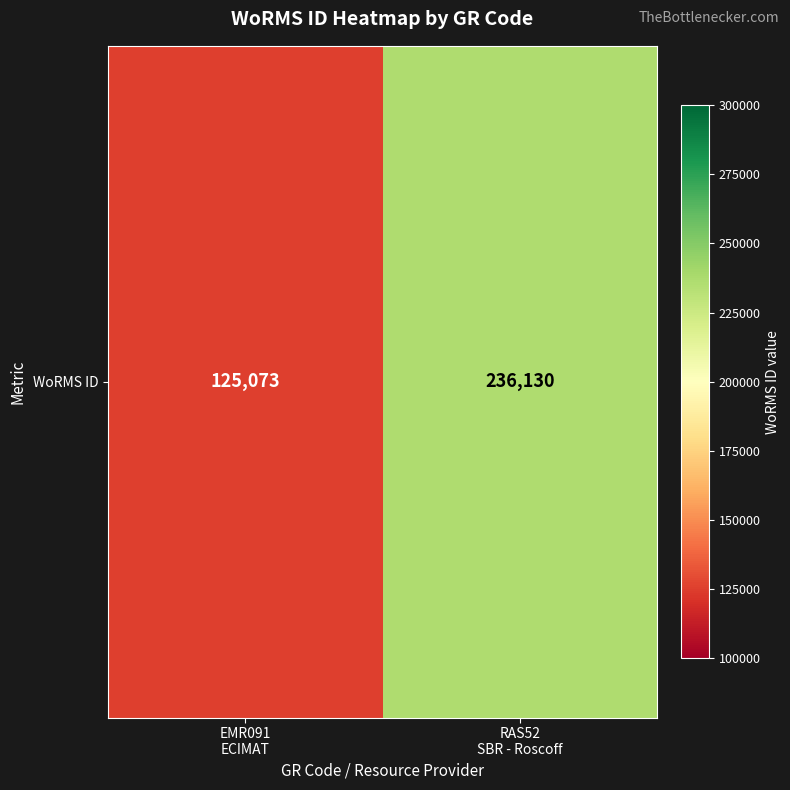

How many values are below 236130?

1